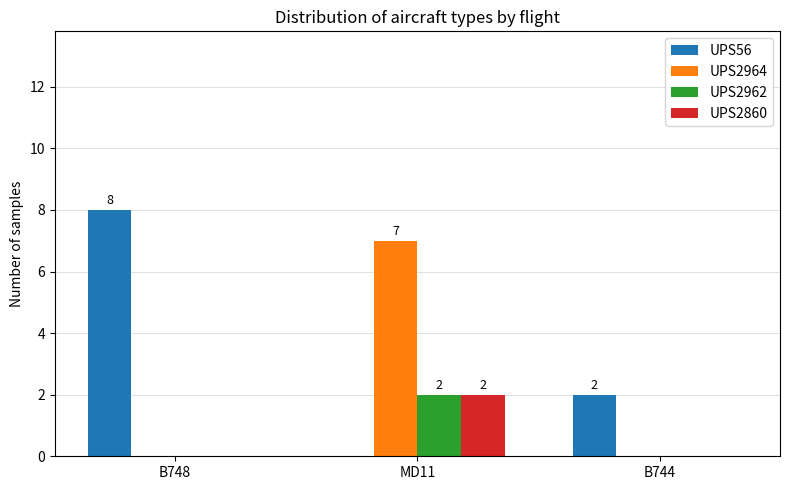

The value of UPS2964 at B744 is 0. True or false?

True